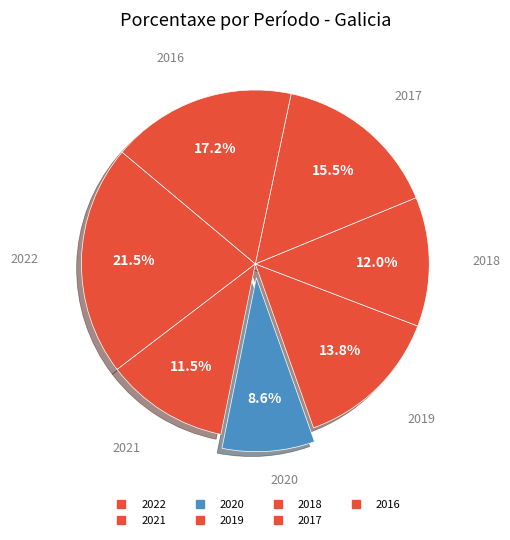

Do 2016 and 2019 together represent more than half of the pie?

No